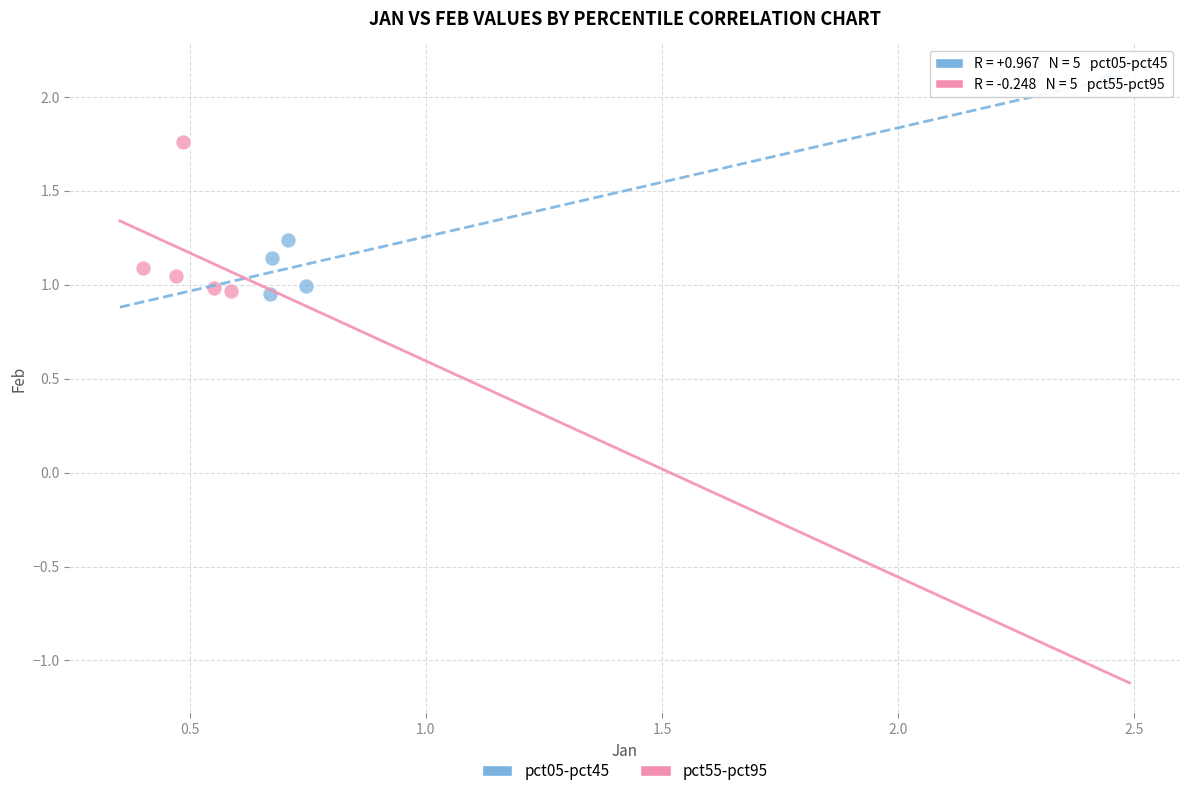

Which series has the largest Y range (max minus min)?

pct05-pct45